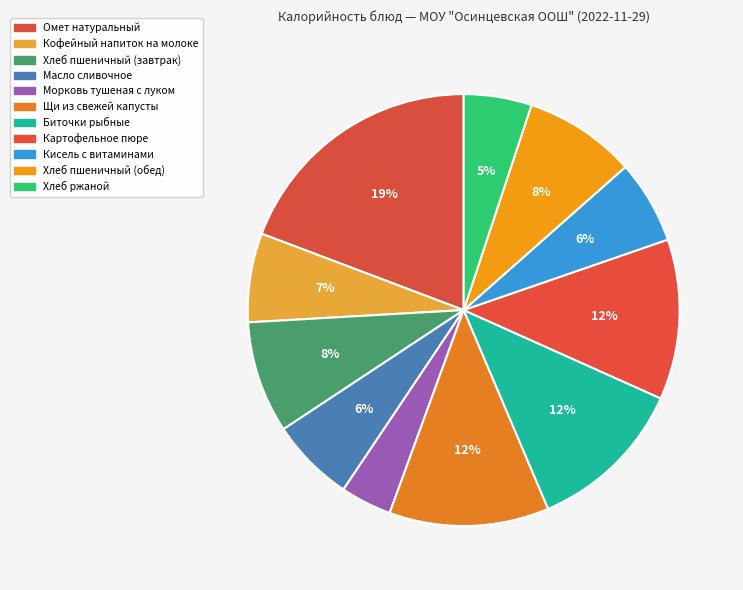

Does Хлеб пшеничный (обед) represent more than half of the total?

No